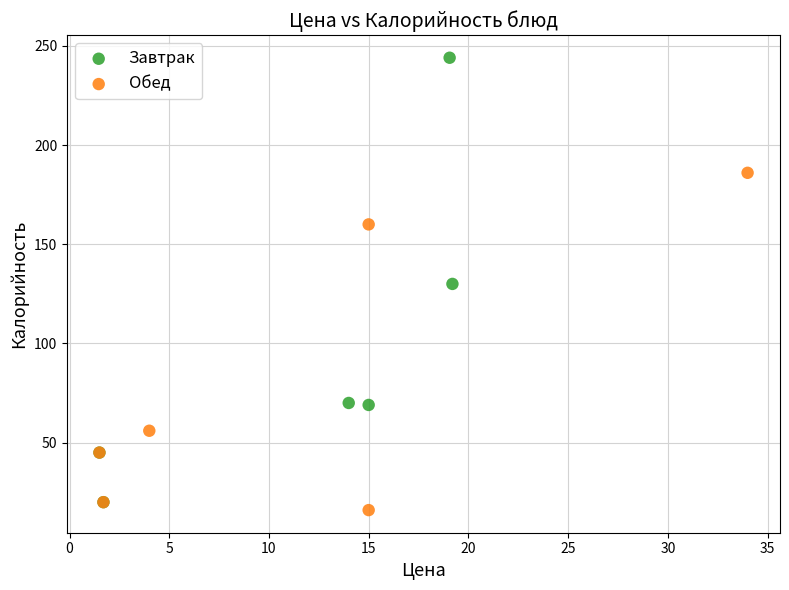

Which series has the largest Y range (max minus min)?

Завтрак